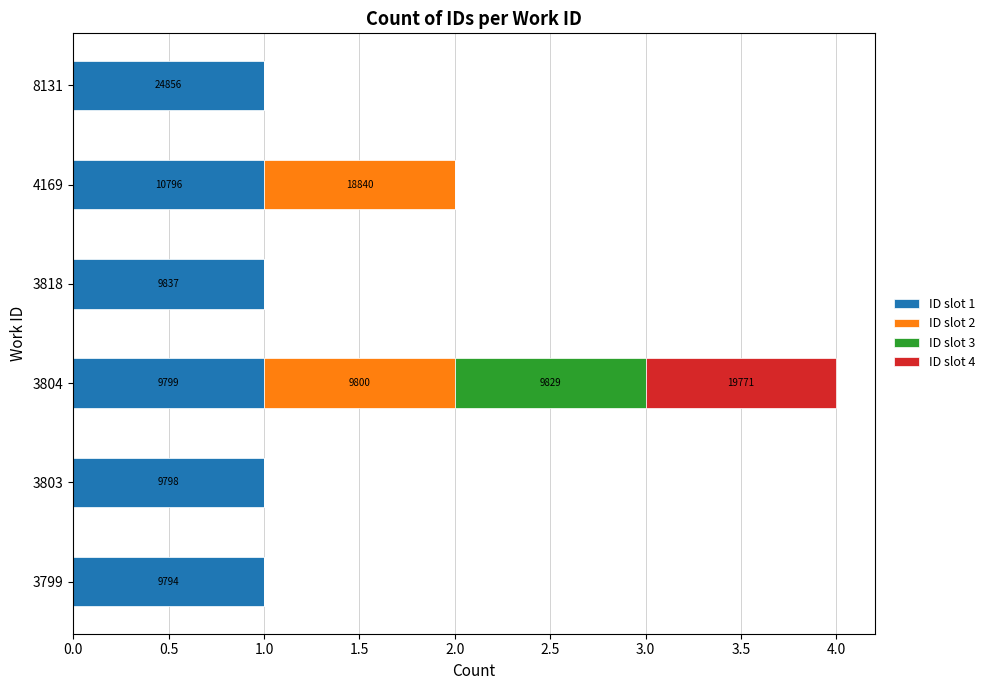

At which category is the sum across all series the highest?

3804